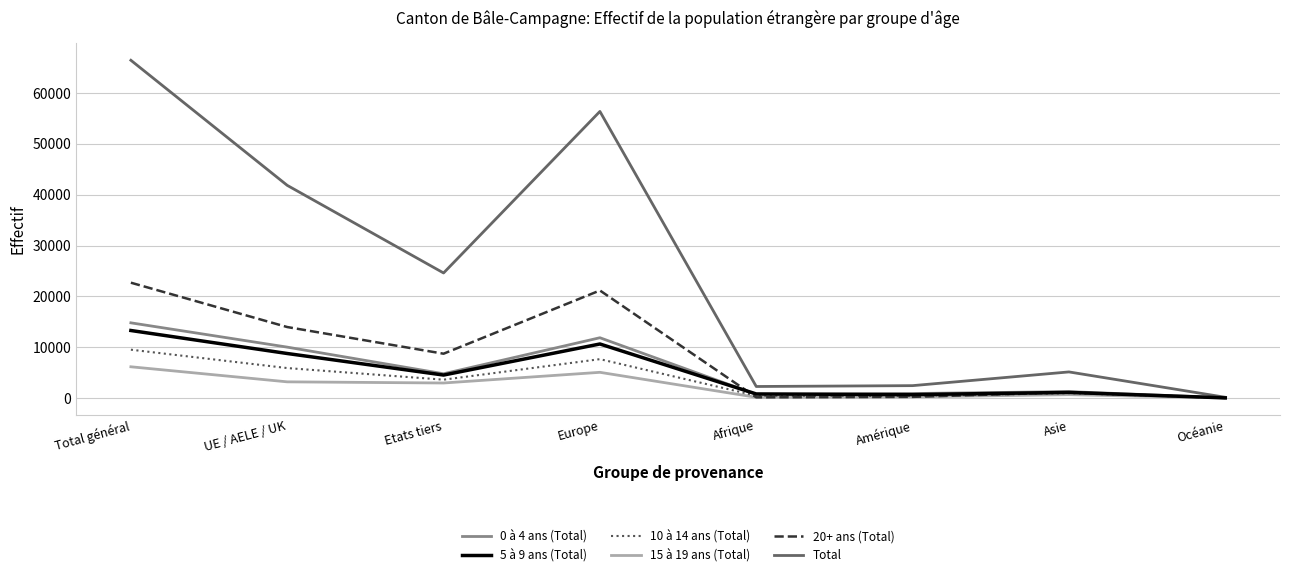

What is the difference between the highest and lowest values at Total général?

60282